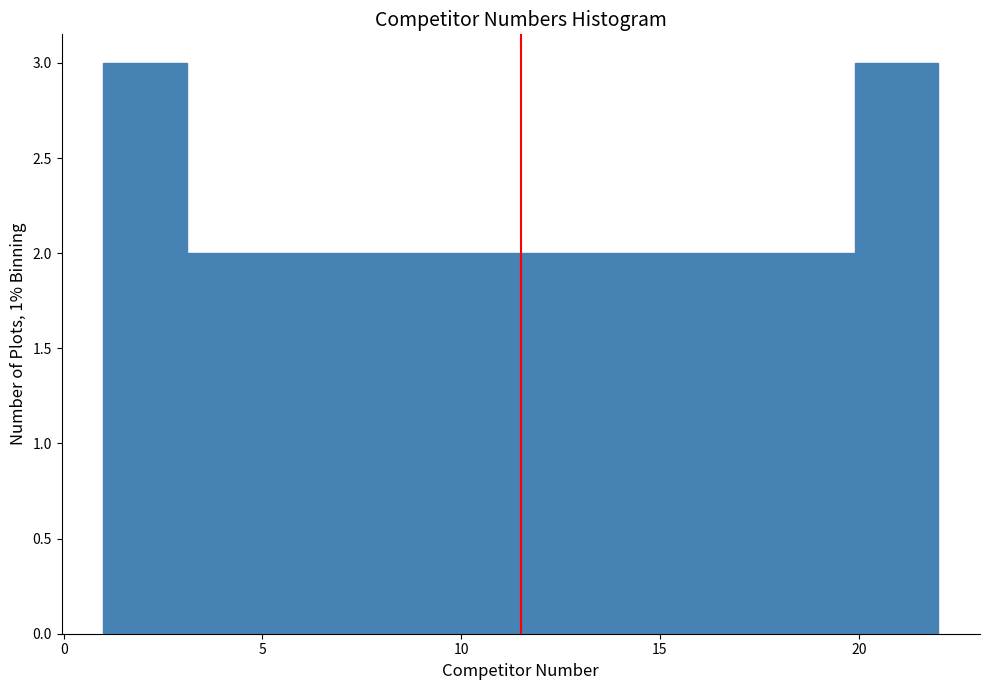

Reading left to right, transcribe this chart: for each bar, give the range it covers on the x-axis and its height. Neither the bar edges nor the heights are printed on the chart, so give them approximately, as read against the axes.

1.0 to 3.1: 3
3.1 to 5.2: 2
5.2 to 7.3: 2
7.3 to 9.4: 2
9.4 to 11.5: 2
11.5 to 13.6: 2
13.6 to 15.7: 2
15.7 to 17.8: 2
17.8 to 19.9: 2
19.9 to 22.0: 3